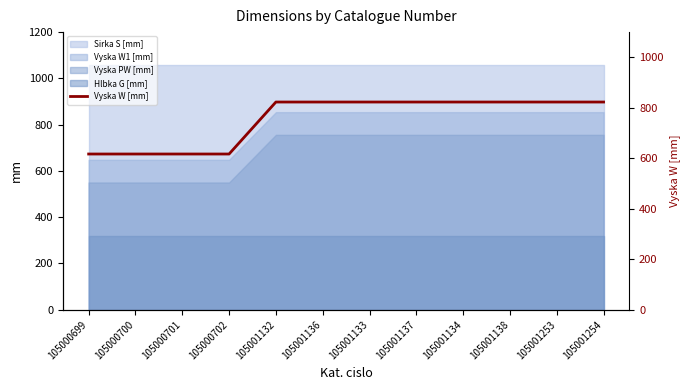

What is the sum of all values?

9052